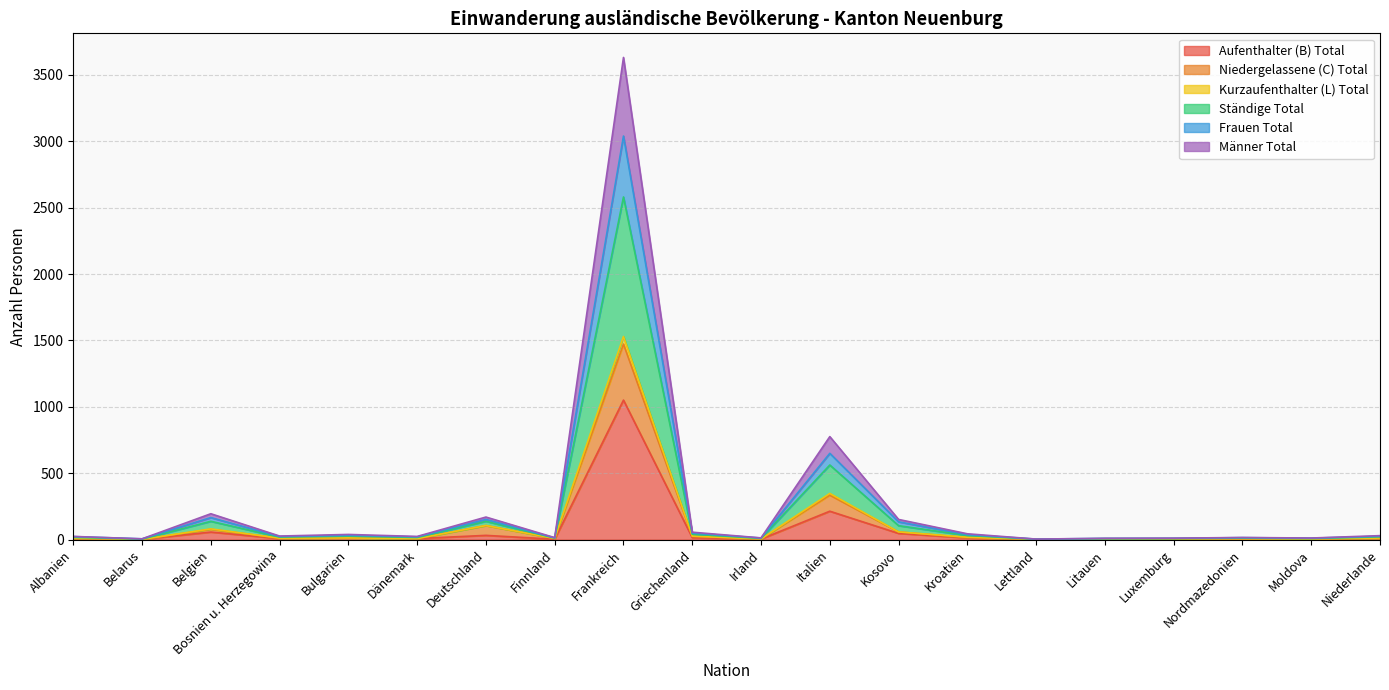

How many lines are shown in the chart?

6